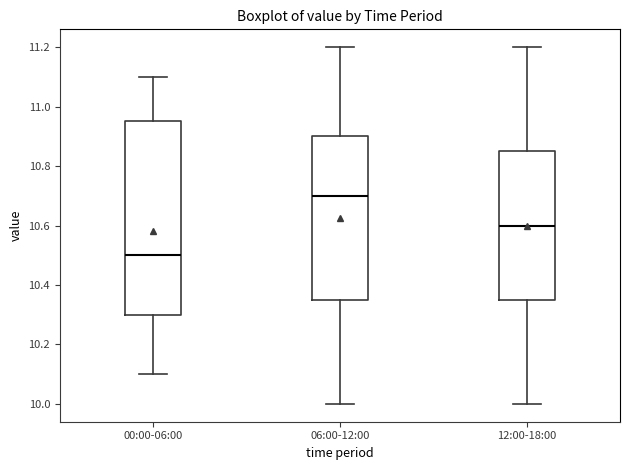

Where does the upper whisker of the box for 00:00-06:00 end on the y-axis? The values are not printed on the chart, so give them approximately, as read against the axis.

11.10